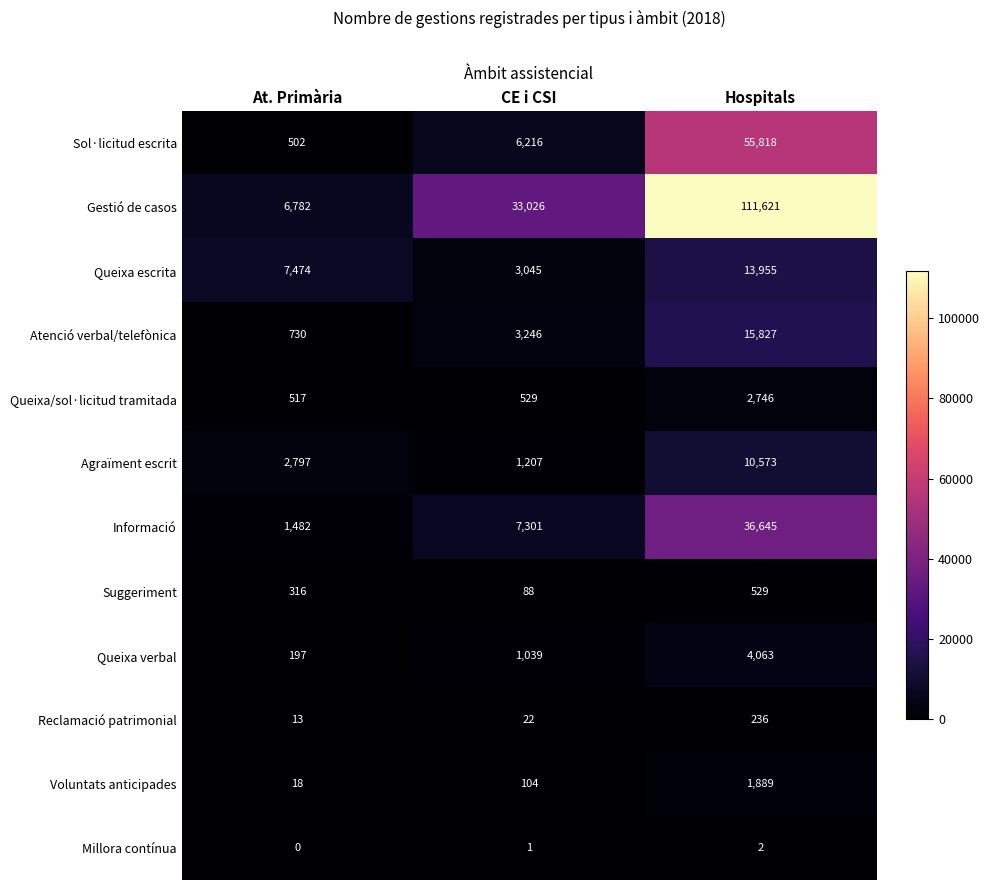

At which category is the sum across all series the highest?

Hospitals